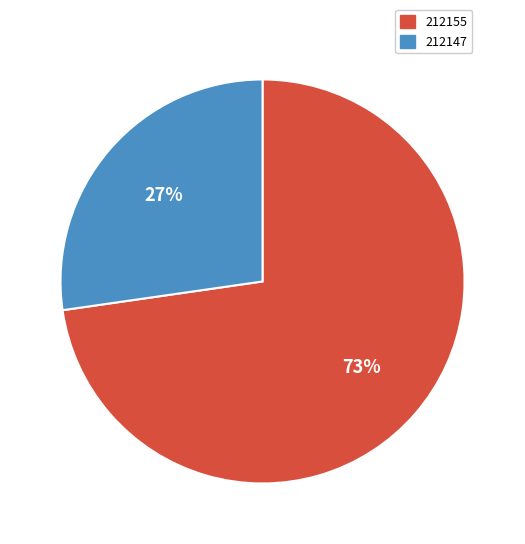

To the nearest percent, what portion does 212147 represent?

27%